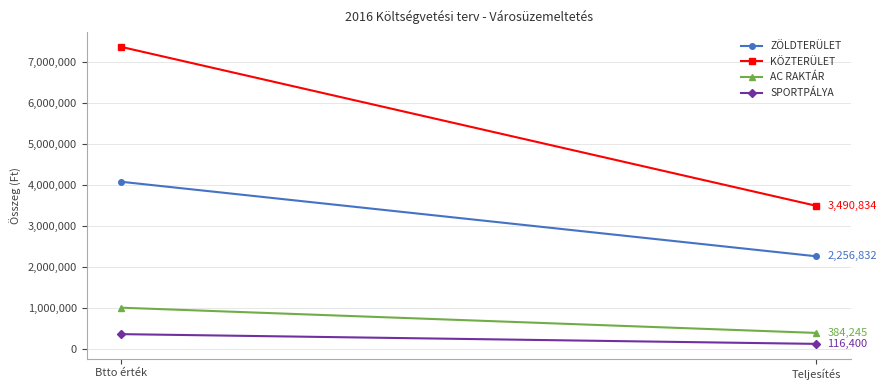

True or false: ZÖLDTERÜLET has a value of 856693 at Teljesítés.

False